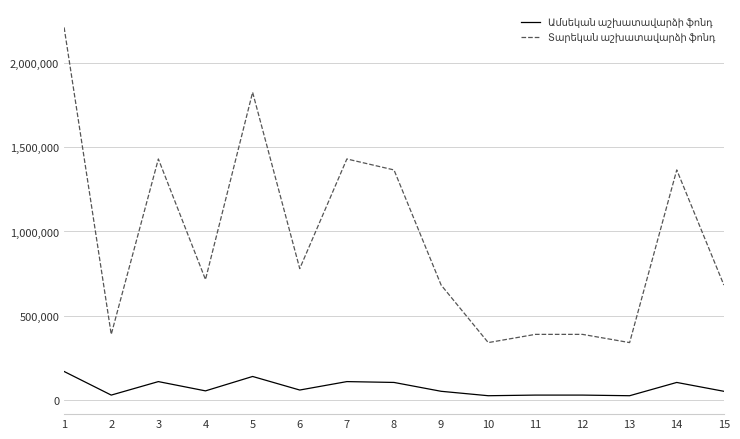

What is the greatest value displayed?

2210000